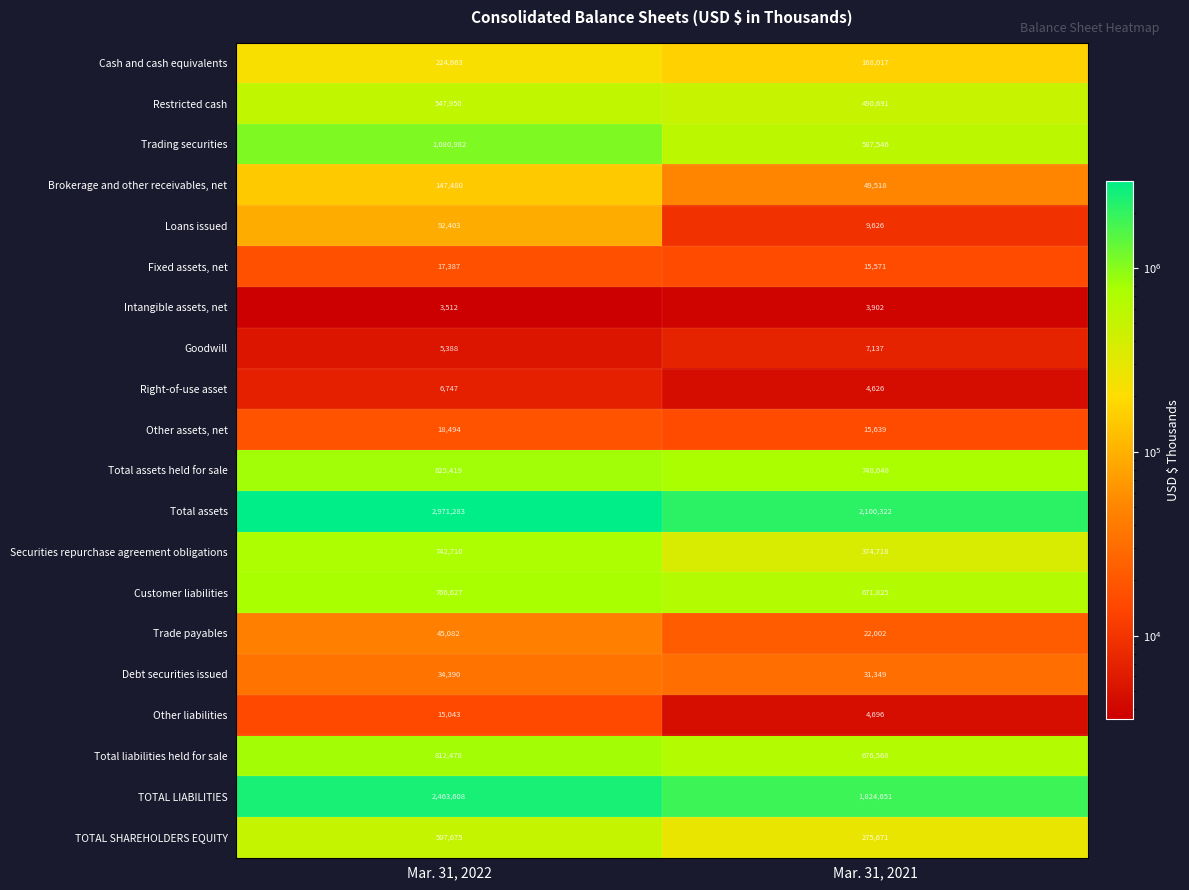

What is the difference between the maximum and minimum values in the Total liabilities held for sale series?

135910